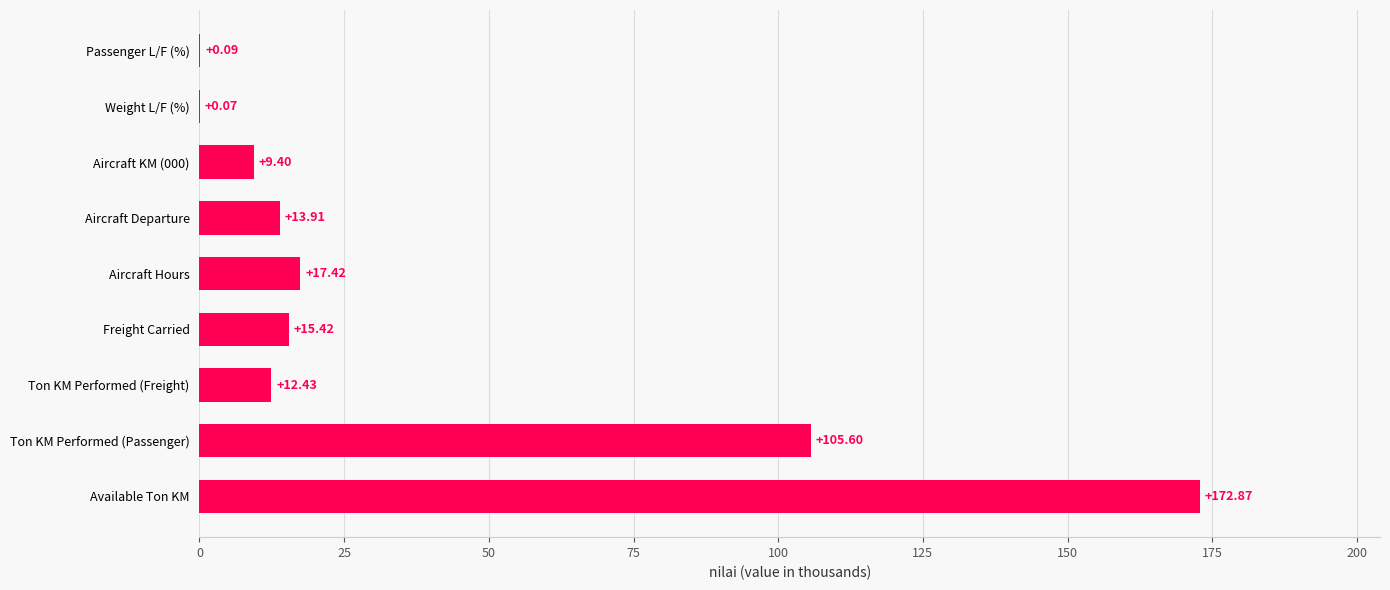

What is the ratio of the value at Aircraft Departure to the value at Ton KM Performed (Freight)?

1.1